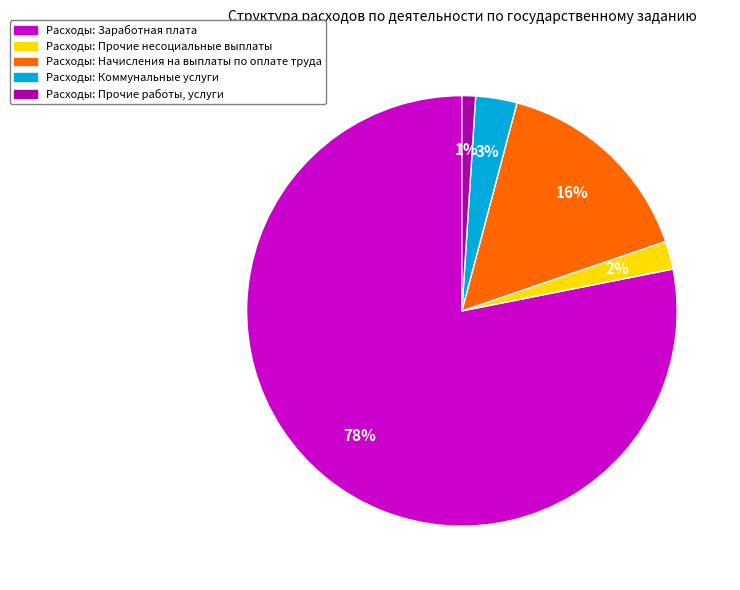

To the nearest percent, what is the average slice percentage?

20%